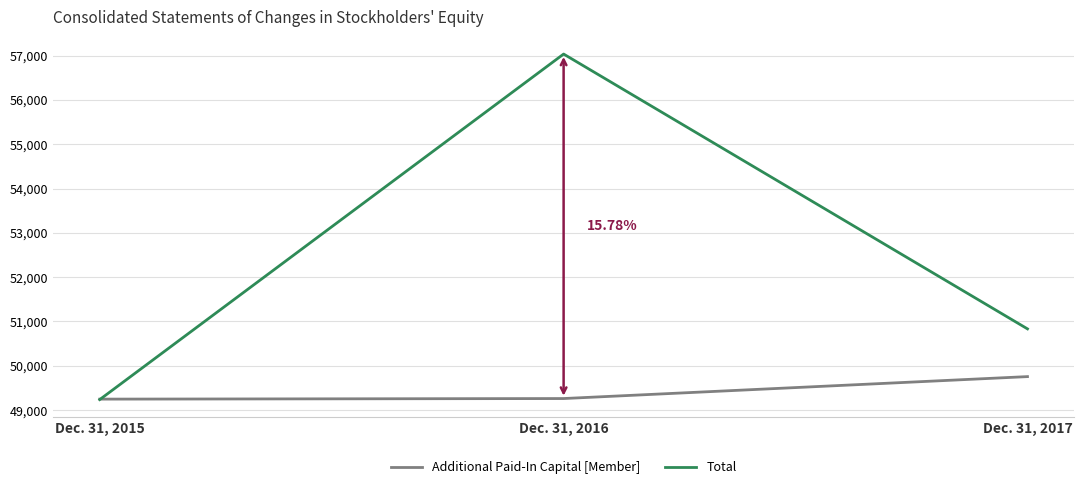

The value of Additional Paid-In Capital [Member] at Dec. 31, 2016 is 49261. True or false?

True